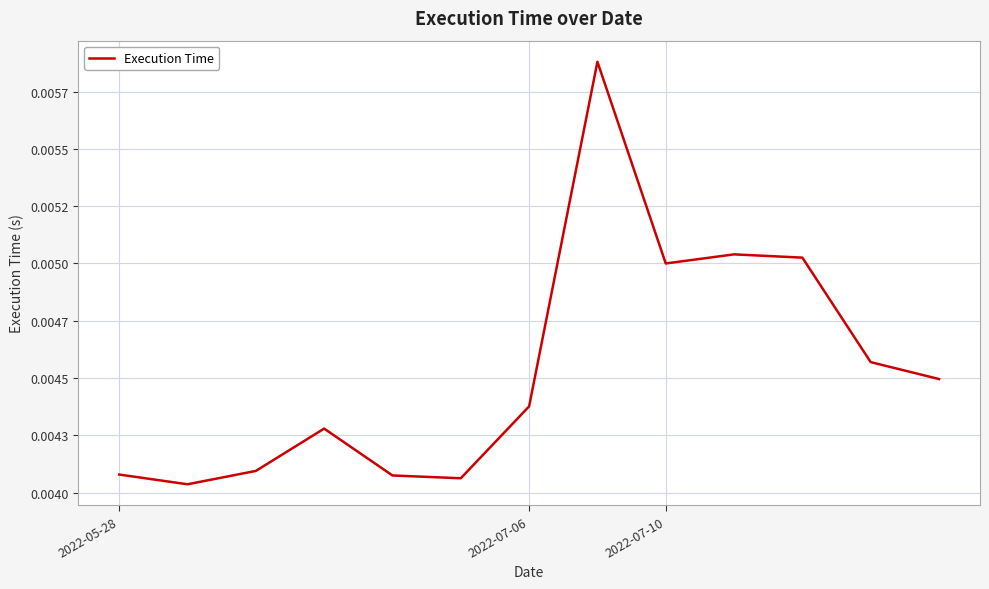

Does the chart have visible grid lines?

Yes